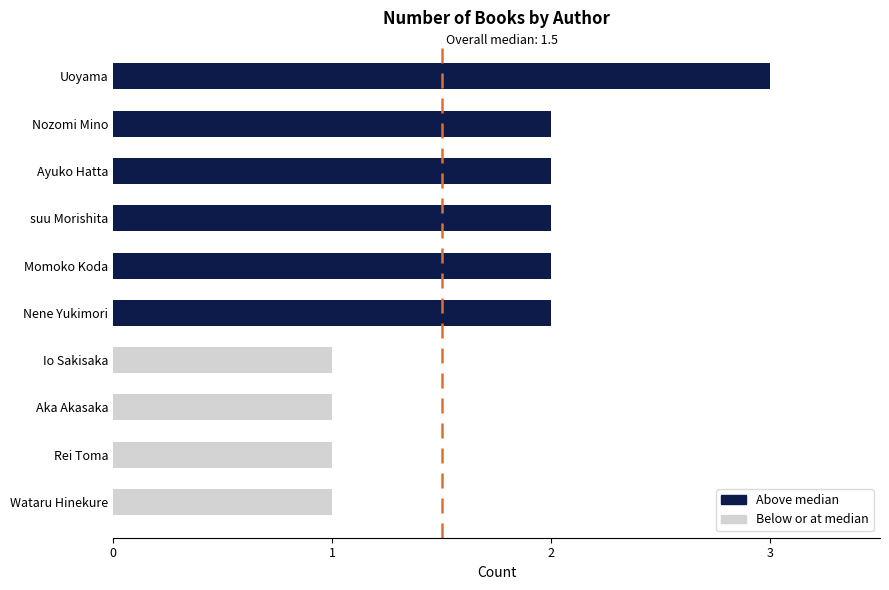

What is the sum of all values?

17